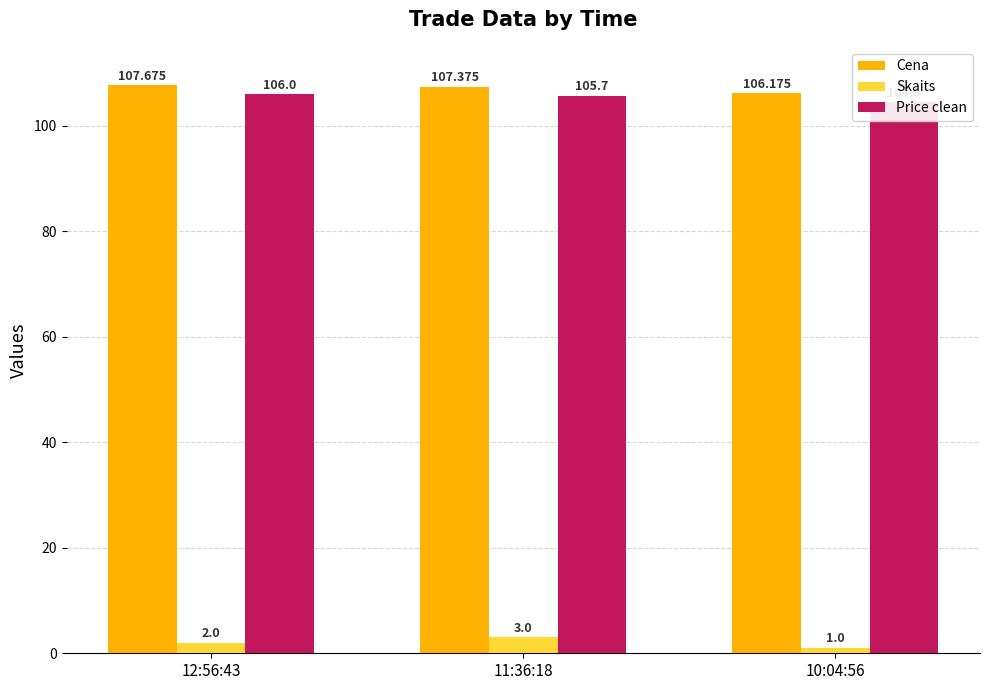

How many values in the Cena series exceed 107?

2